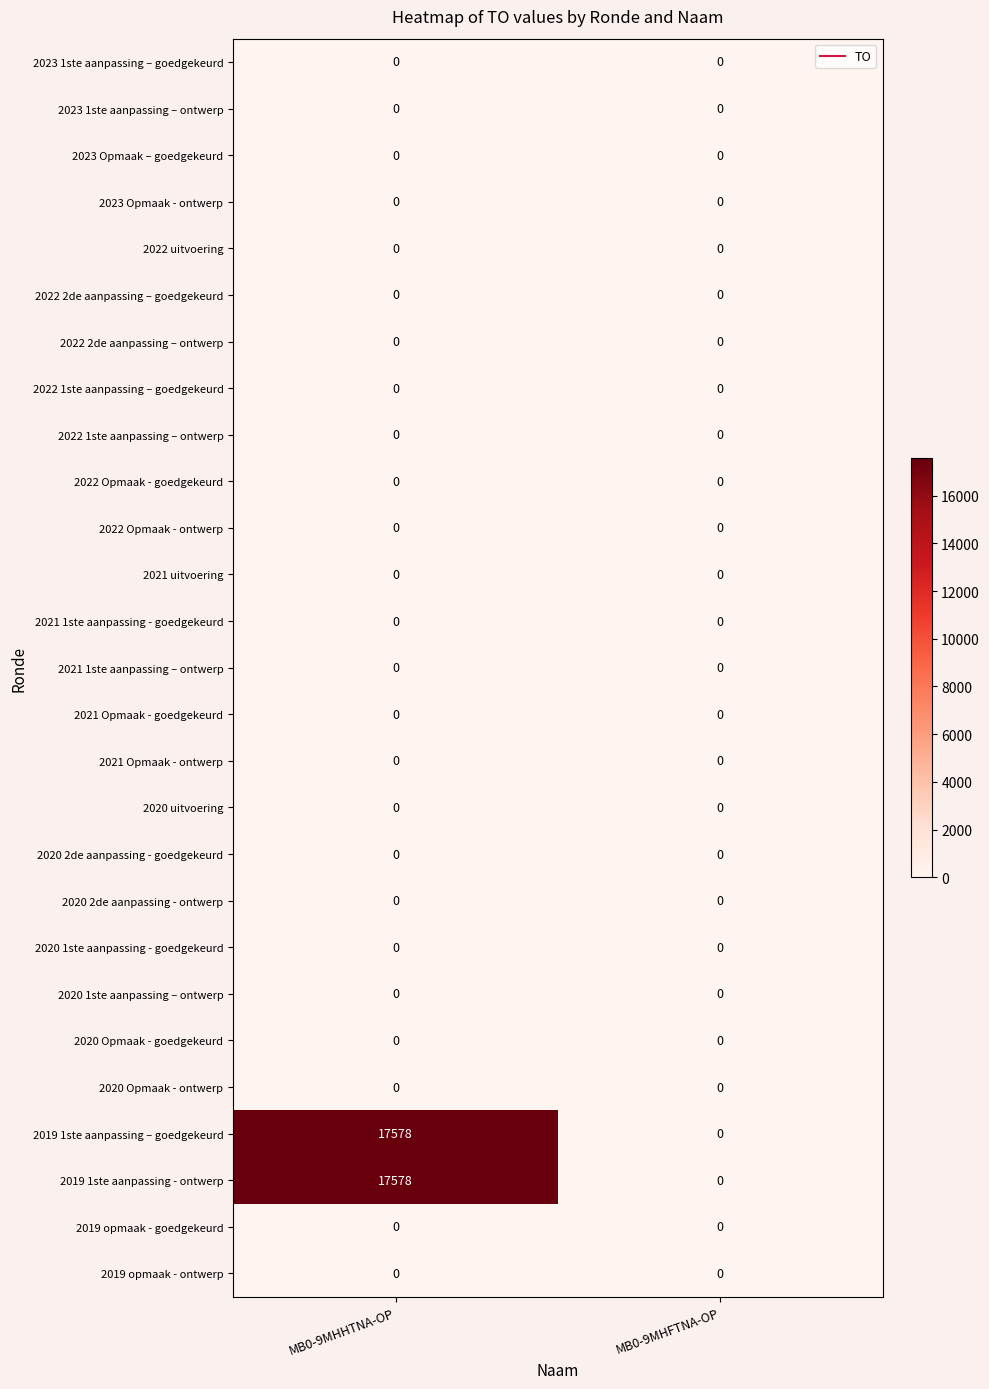

What is the difference between the highest and lowest values at MB0-9MHHTNA-OP?

17578